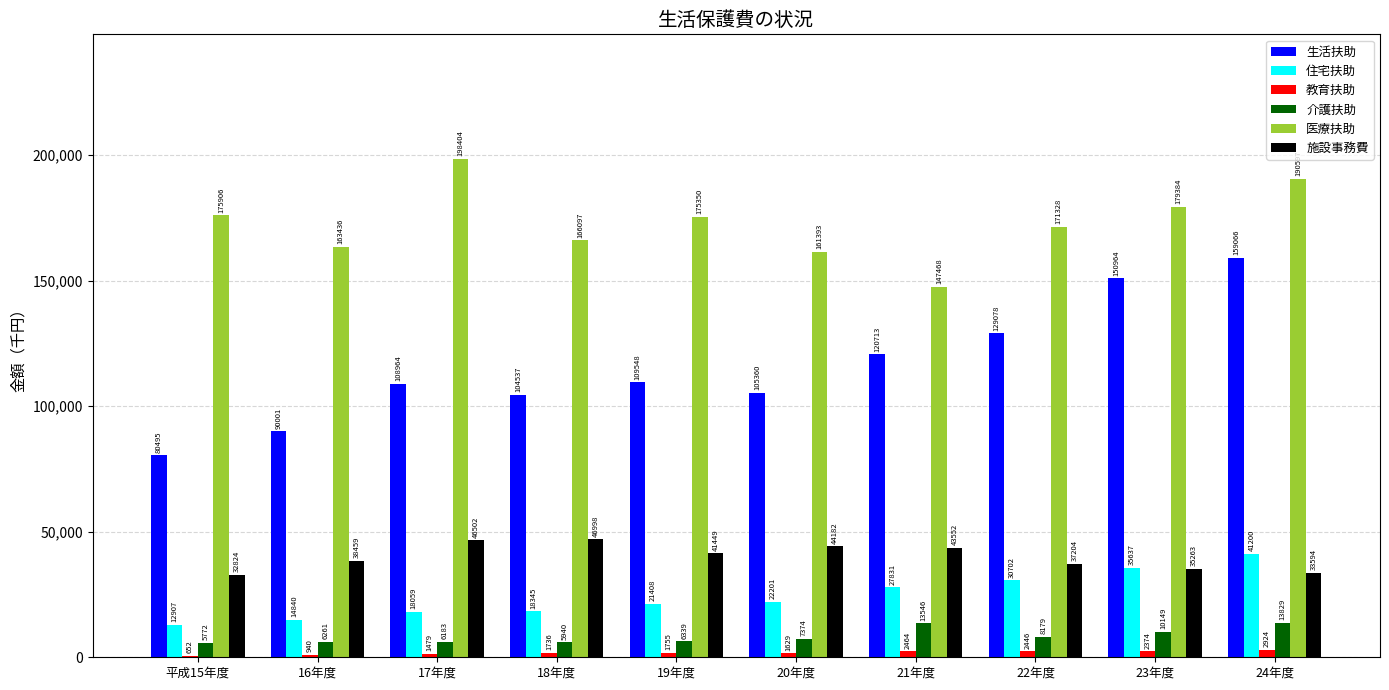

The 医療扶助 series shows 161393 at 20年度. True or false?

True